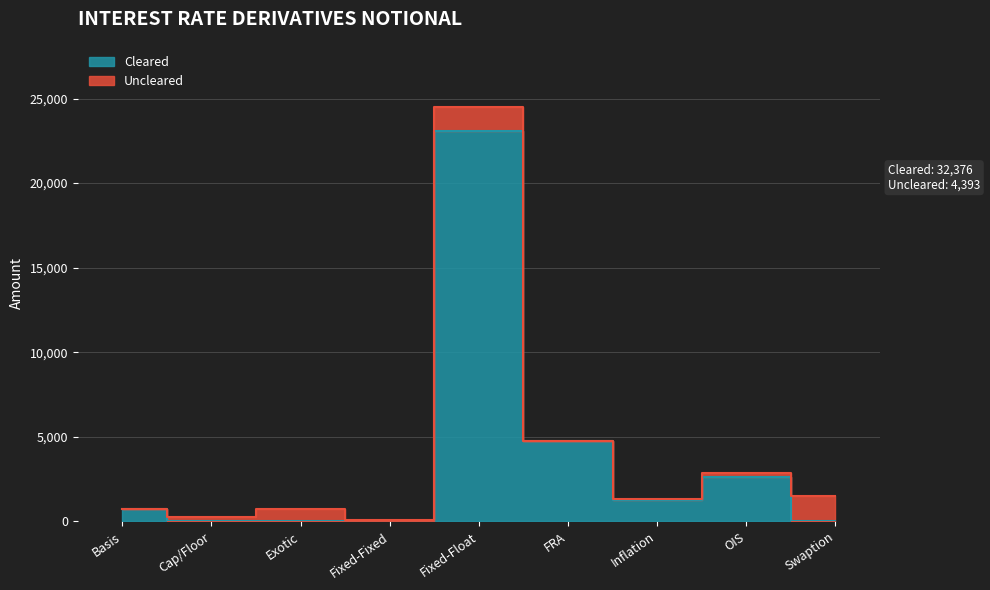

What is the sum of all values?

32376